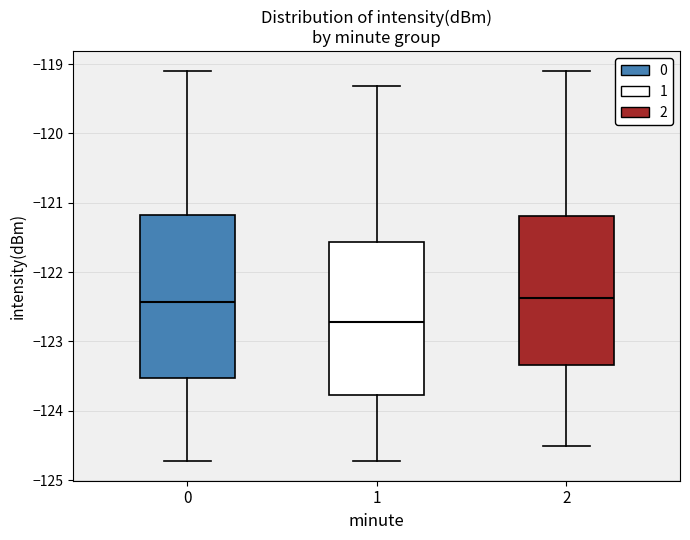

Reading left to right, transcribe this box plot: for each box, give where its median line is, the range the box spans, and where its two whiskers end, as read against the y-axis. The values are not printed on the chart, so give them approximately, as read against the axis.

0: median -122.4, box -123.5 to -121.2, whiskers -124.7 to -119.1
1: median -122.7, box -123.8 to -121.6, whiskers -124.7 to -119.3
2: median -122.4, box -123.3 to -121.2, whiskers -124.5 to -119.1